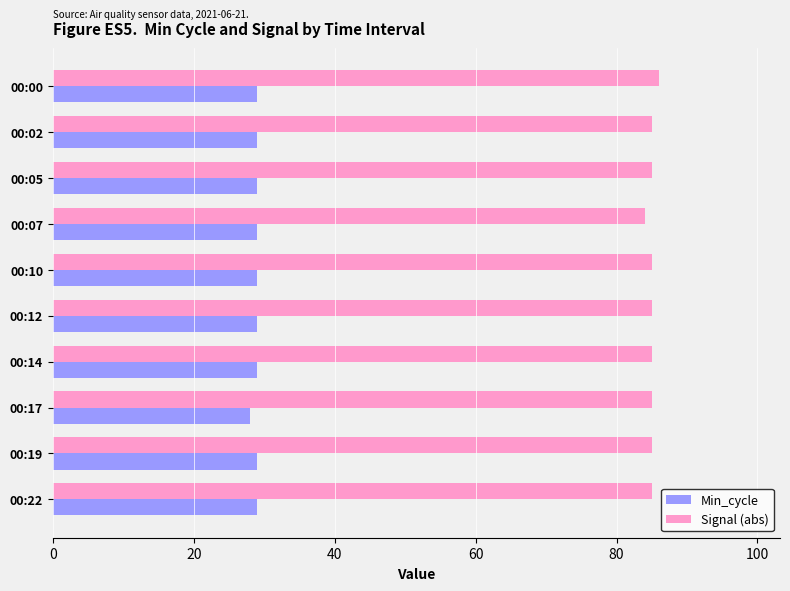

What is the minimum value for Min_cycle?

28